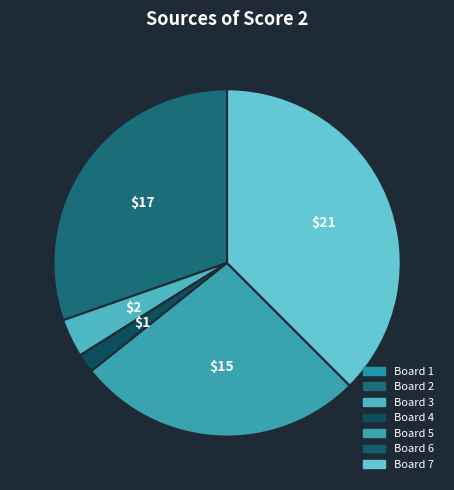

To the nearest percent, what is the average slice percentage?

14%